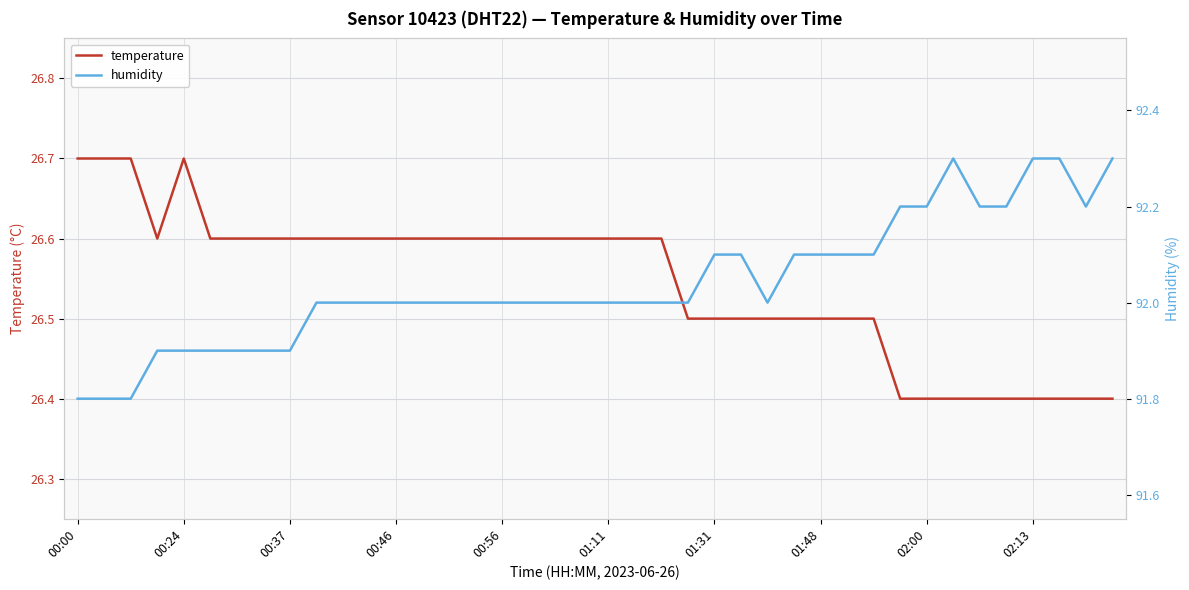

The temperature series shows 26.6 at 00:37. True or false?

True